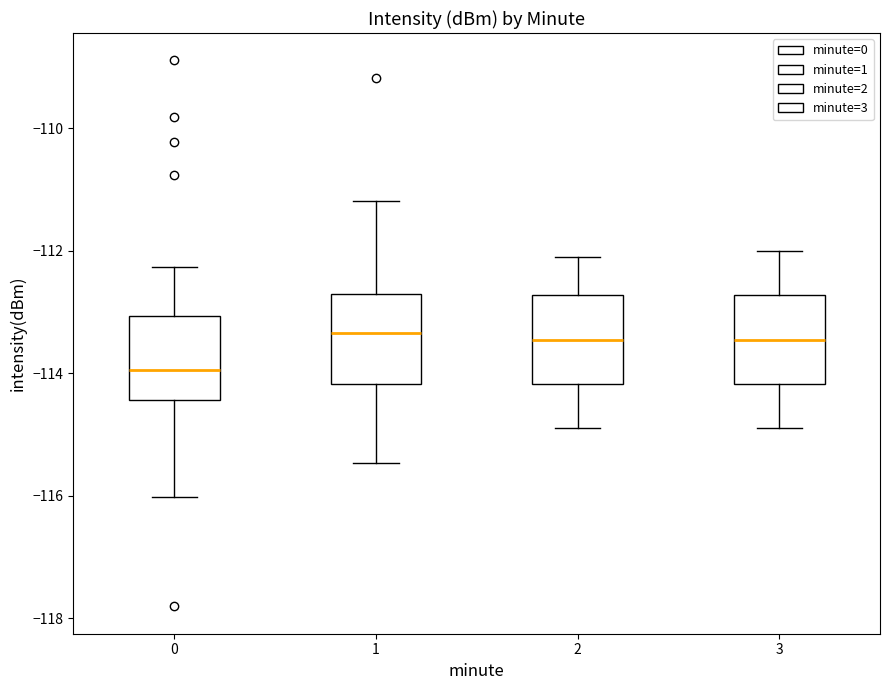

Where is the lower edge of the box at x = 2 on the y-axis? The values are not printed on the chart, so give them approximately, as read against the axis.

-114.2